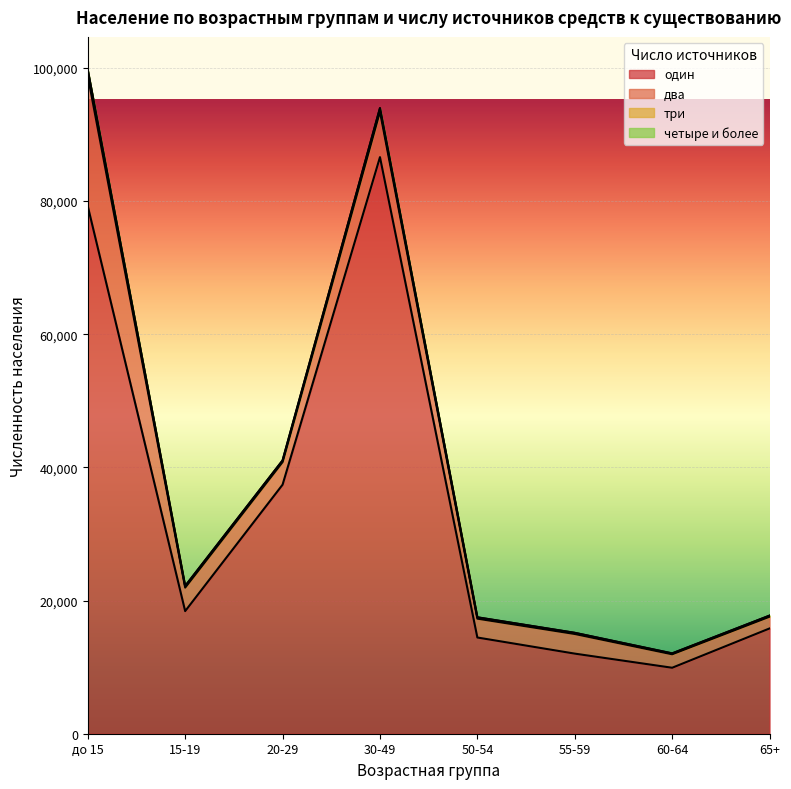

How many data points in три are less than 224?

4